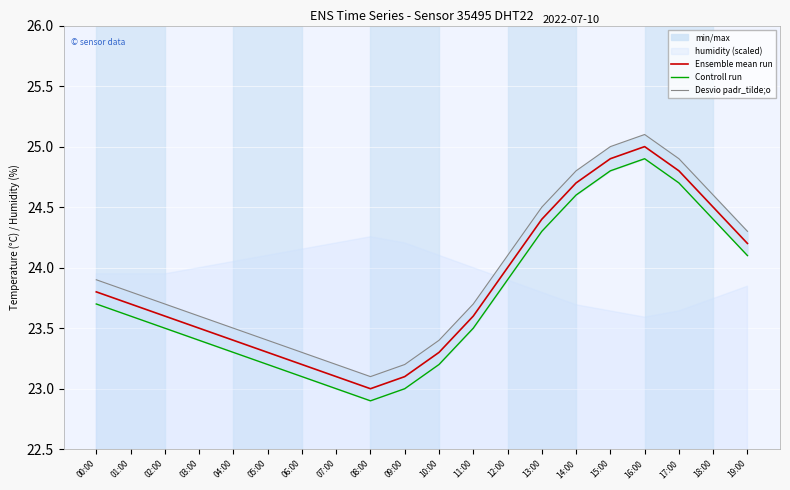

What is the difference between the second highest and minimum values in the Ensemble mean run series?

1.9